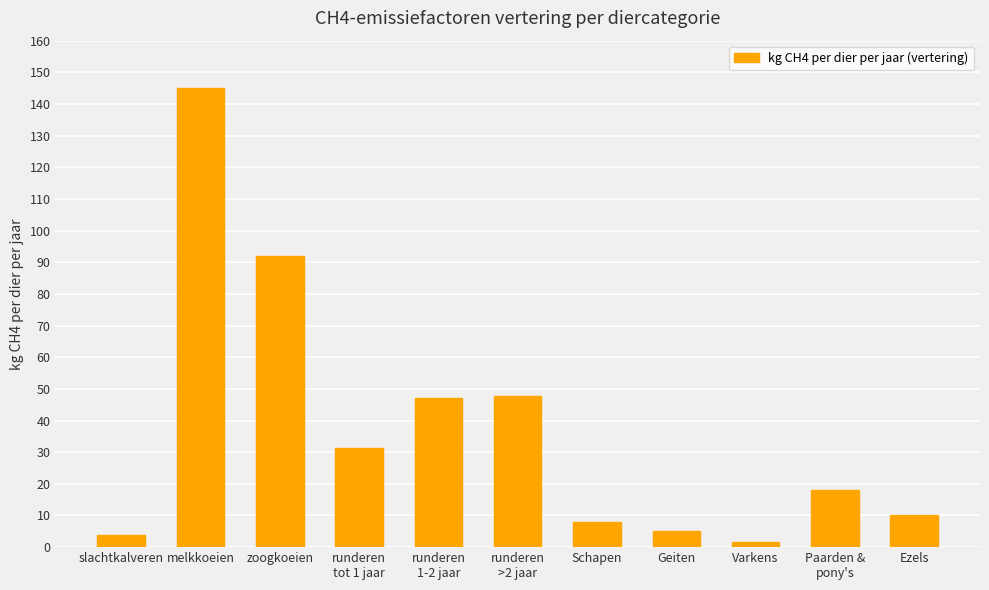

How many data points are less than 18?

5